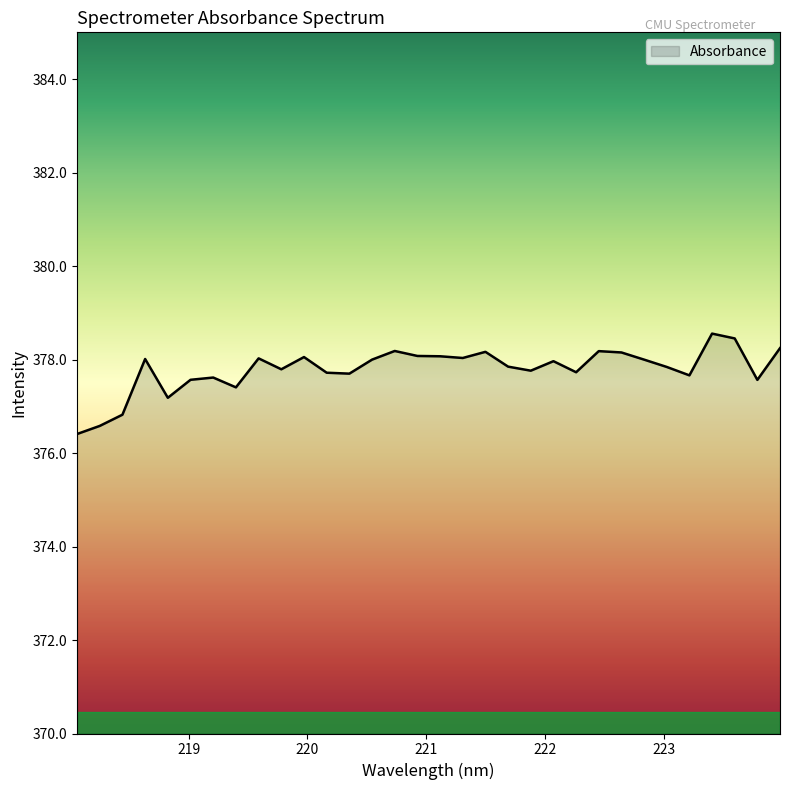

What is the maximum value shown in the chart?

378.6